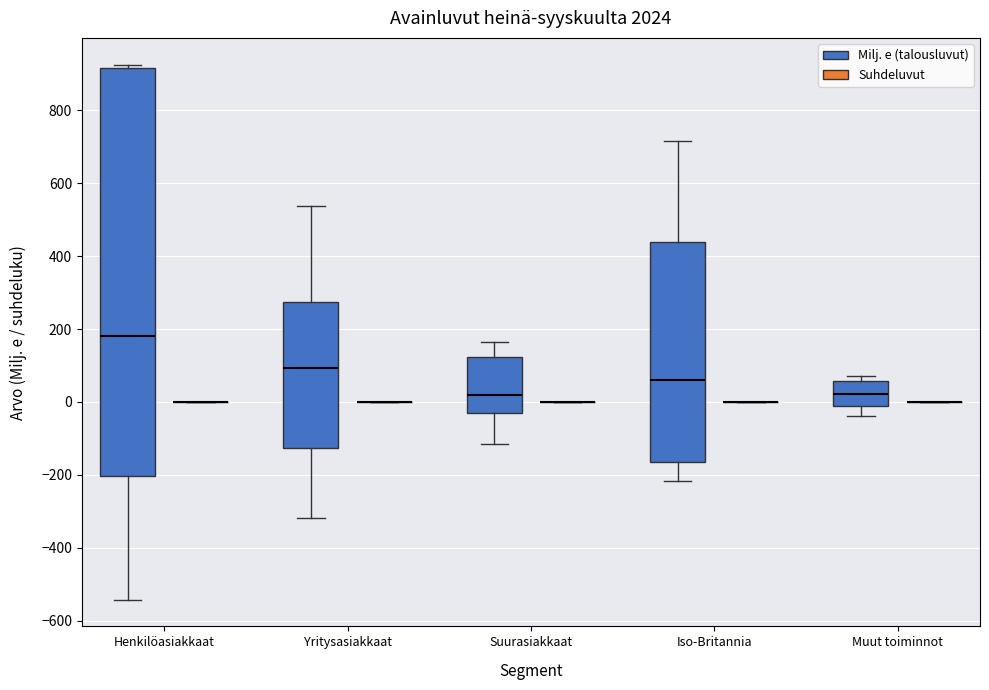

Reading left to right, read every box against the y-axis: the position of its median line, the range the box covers, and the ends of its whiskers. The values are not printed on the chart, so give them approximately, as read against the axis.

Henkilöasiakkaat (Milj. e (talousluvut)): median 180, box -200 to 920, whiskers -540 to 920 (just above the box's upper edge)
Henkilöasiakkaat (Suhdeluvut): box collapsed to a line at 0, whiskers 0 to 0
Yritysasiakkaat (Milj. e (talousluvut)): median 100, box -120 to 280, whiskers -320 to 540
Yritysasiakkaat (Suhdeluvut): box collapsed to a line at 0, whiskers 0 to 0
Suurasiakkaat (Milj. e (talousluvut)): median 20, box -40 to 120, whiskers -120 to 160
Suurasiakkaat (Suhdeluvut): box collapsed to a line at 0, whiskers 0 to 0
Iso-Britannia (Milj. e (talousluvut)): median 60, box -160 to 440, whiskers -220 to 720
Iso-Britannia (Suhdeluvut): box collapsed to a line at 0, whiskers 0 to 0
Muut toiminnot (Milj. e (talousluvut)): median 20, box 0 to 60, whiskers -40 to 80
Muut toiminnot (Suhdeluvut): box collapsed to a line at 0, whiskers 0 to 0